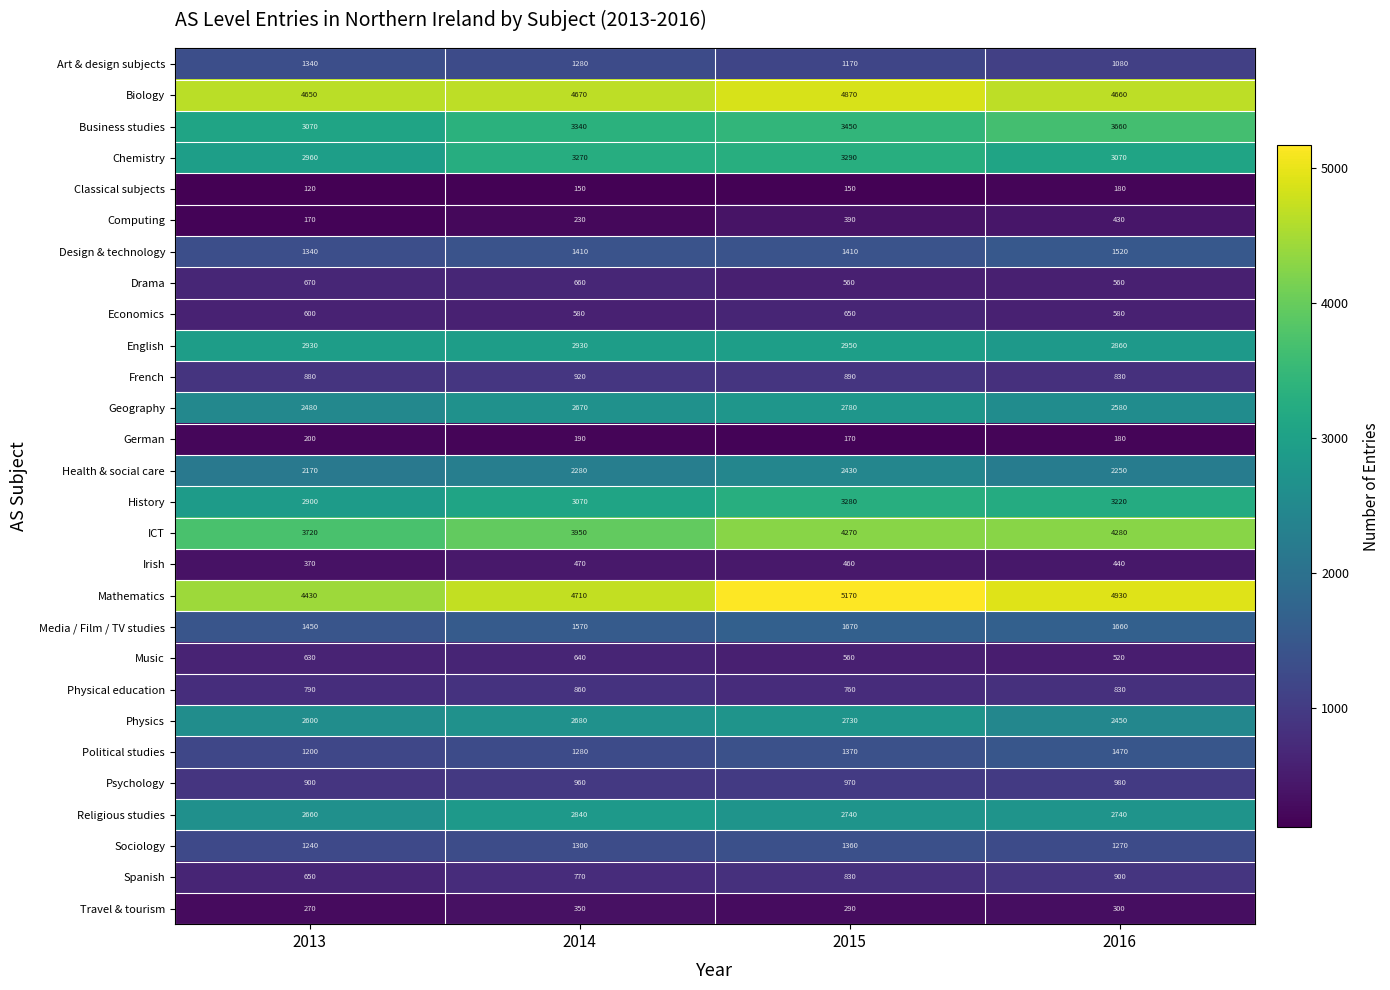

Which series changed the most between 2015 and 2016?

Physics